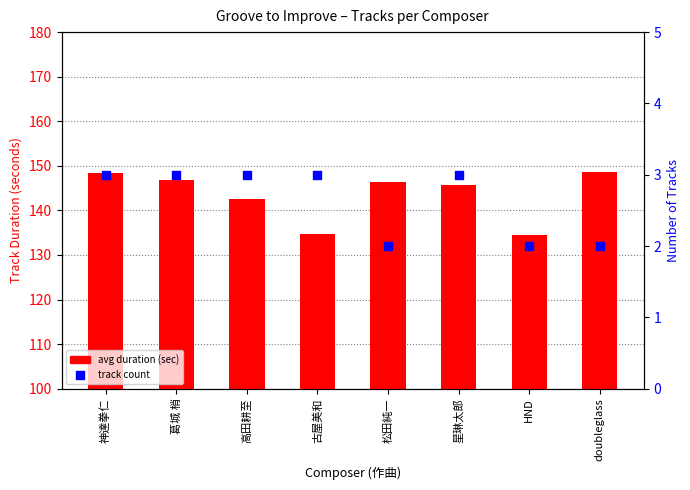

Is the value of track count at 古屋美和 greater than the value of avg duration (sec) at 古屋美和?

No